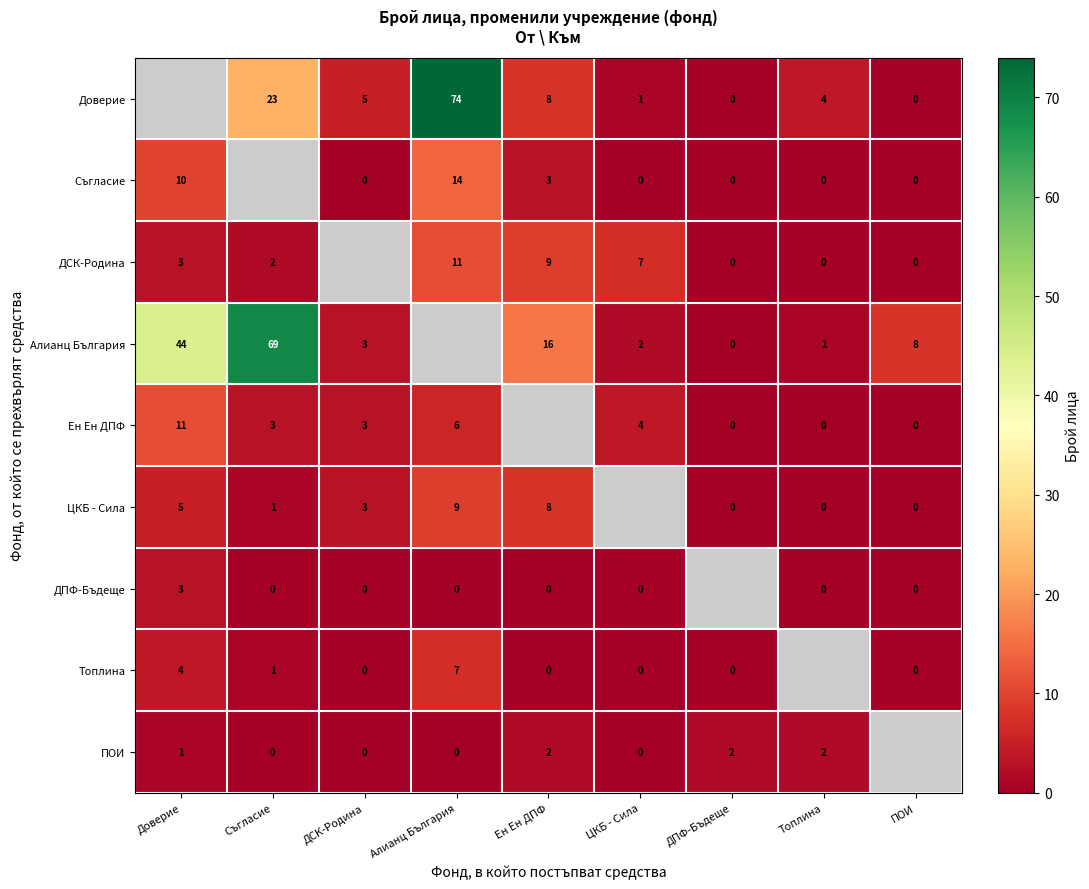

Is the value of Съгласие at Алианц България greater than the value of ДПФ-Бъдеще at ЦКБ - Сила?

Yes